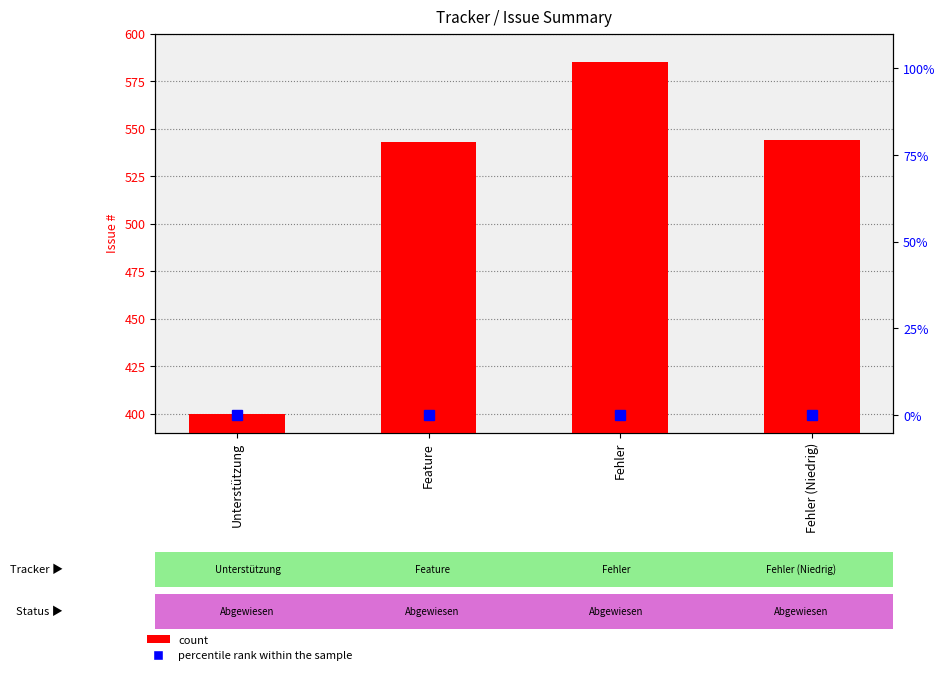

Which category has the lowest value in the count series?

Unterstützung